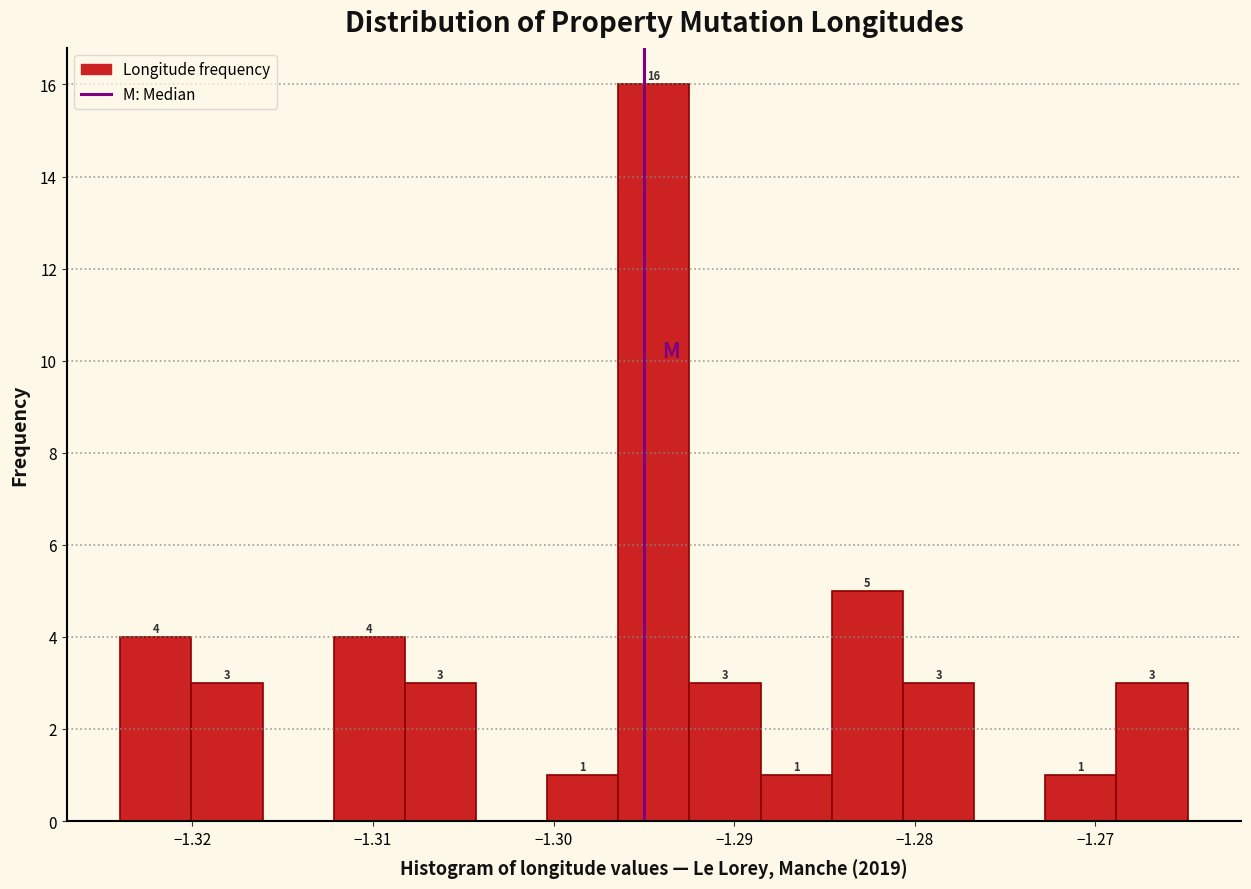

Read against the x-axis, roughly where is the centre of the tallest bar?

-1.294